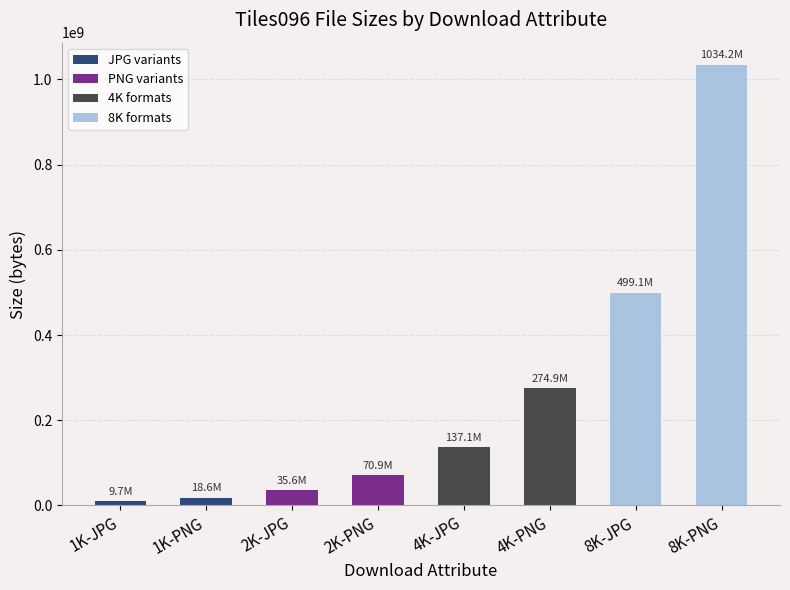

What is the difference between the values at 4K-PNG and 2K-PNG?

204003962